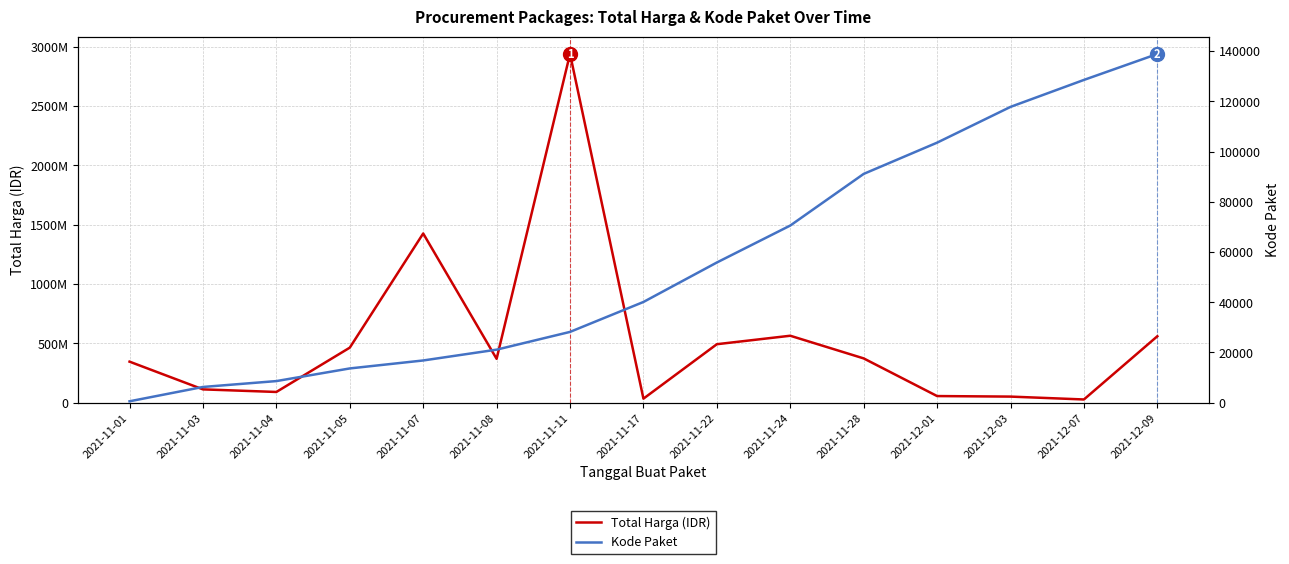

What position from the right is 2021-11-24?

6